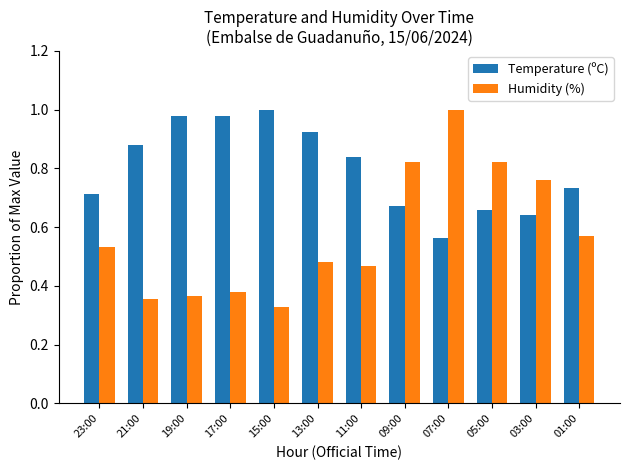

At 03:00, list the series in order from smallest to largest.

Temperature (ºC), Humidity (%)